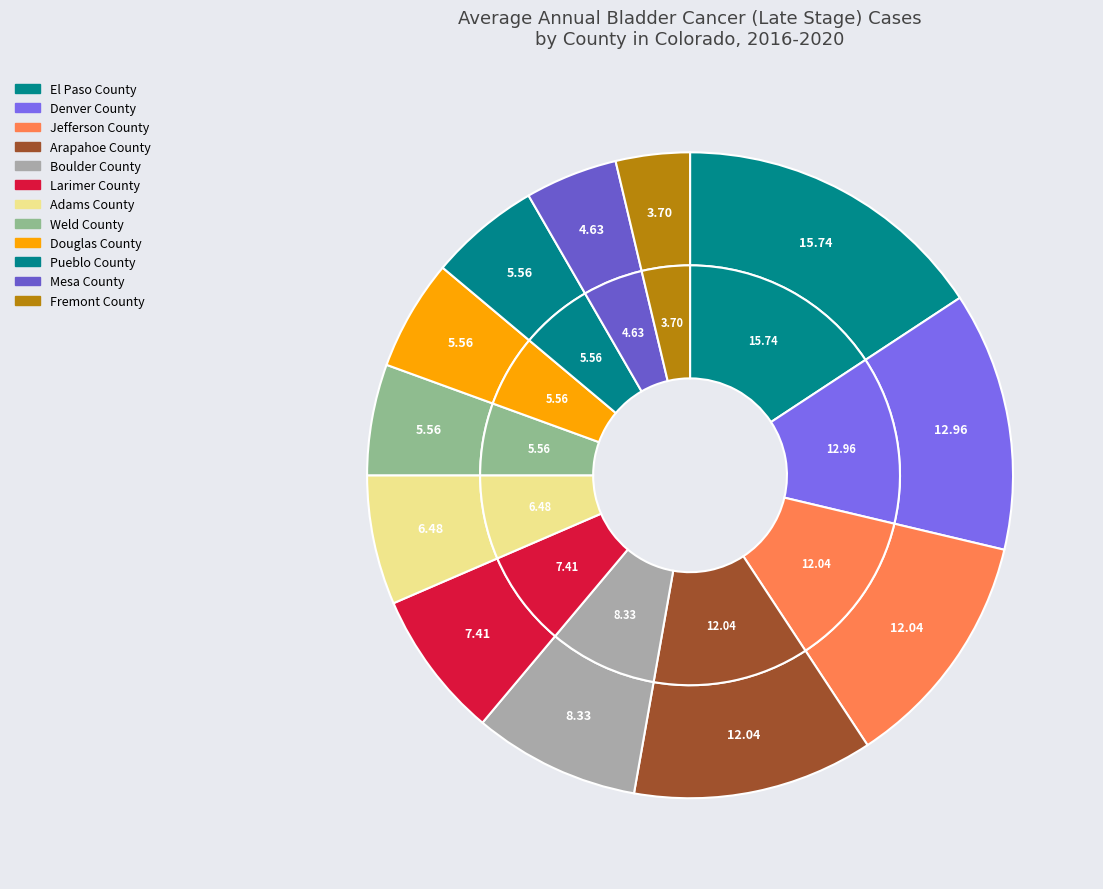

True or false: Arapahoe County accounts for 5% of the total.

False